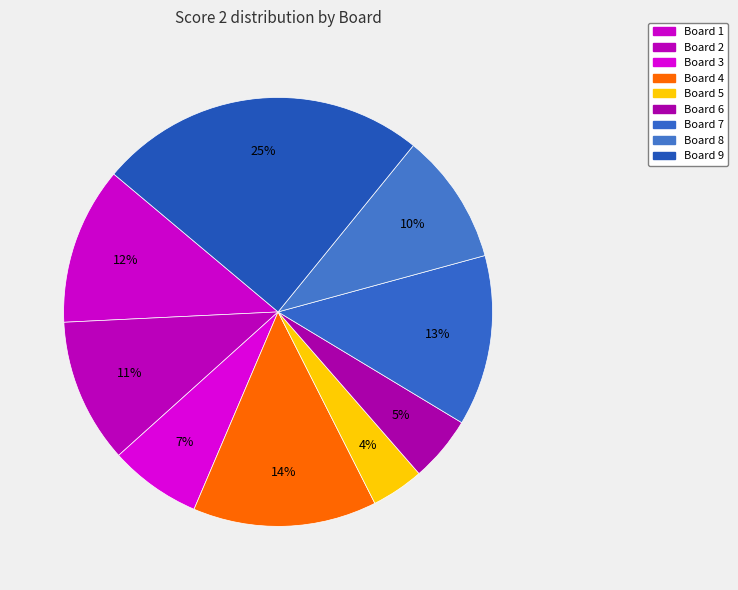

The Board 9 slice represents 25% of the pie. True or false?

True